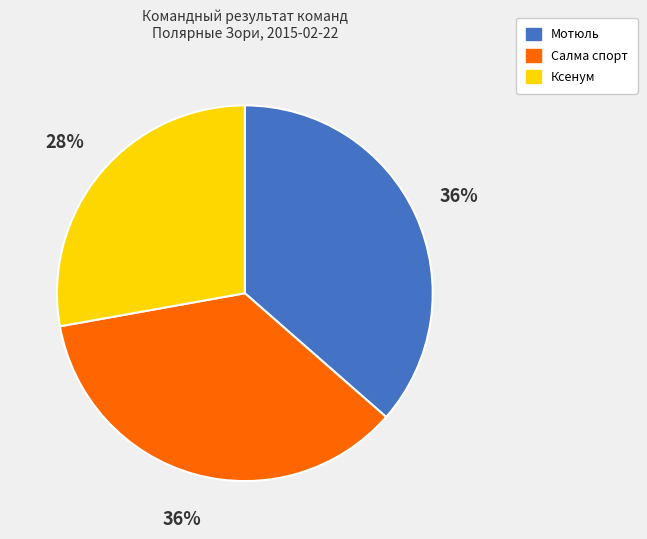

Does Салма спорт represent more than half of the total?

No